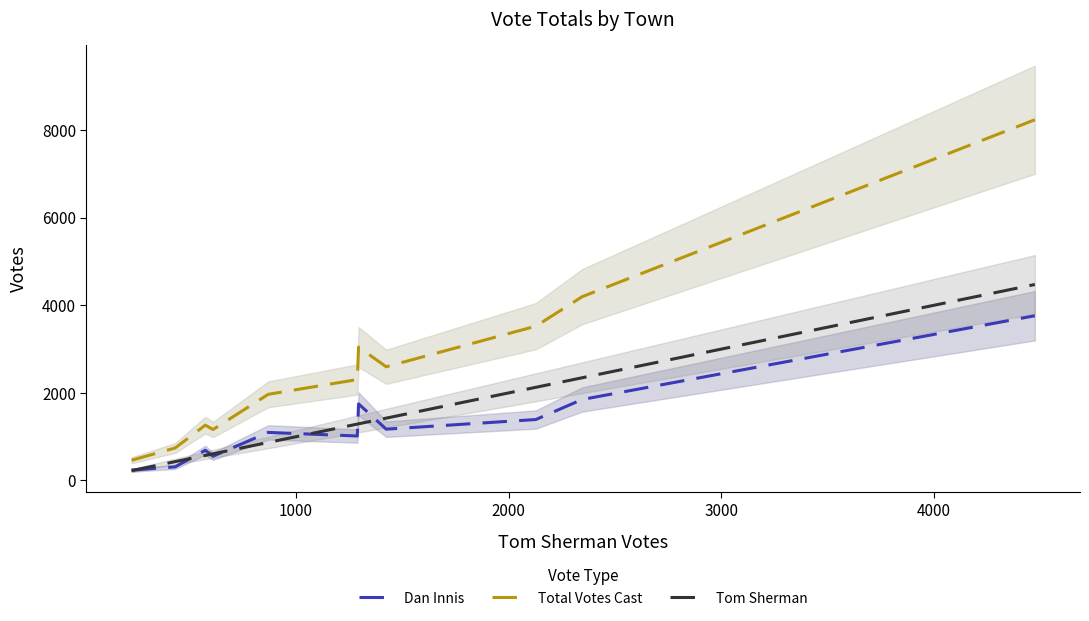

What is the minimum value for Tom Sherman?

226